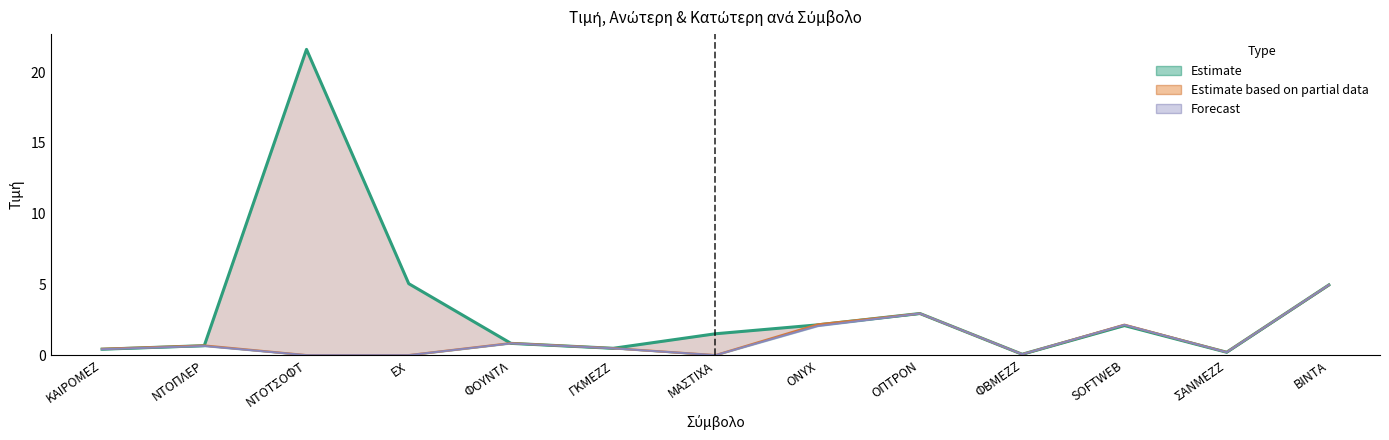

What is the approximate value of Τιμή at SOFTWEB?

2.1